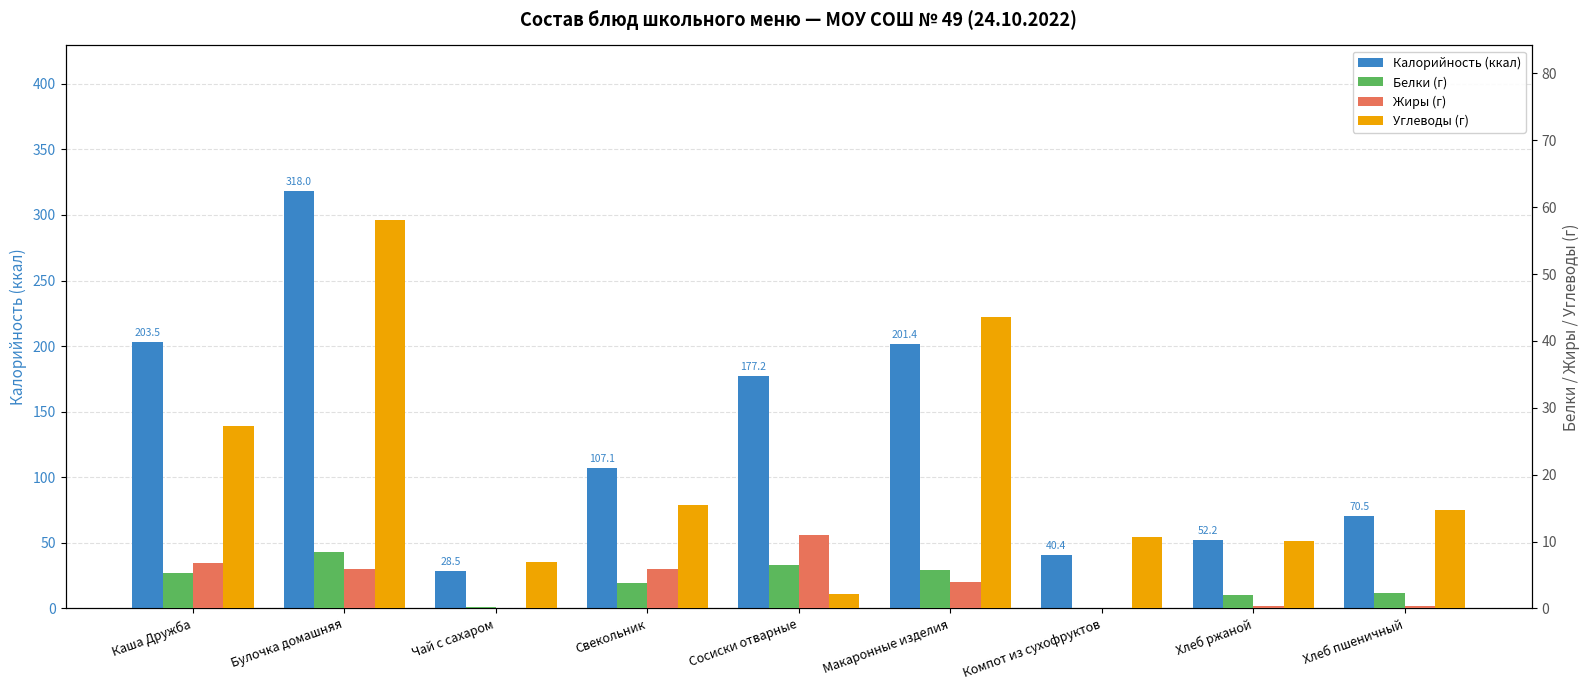

The value of Белки (г) at Булочка домашняя is 2.4. True or false?

False